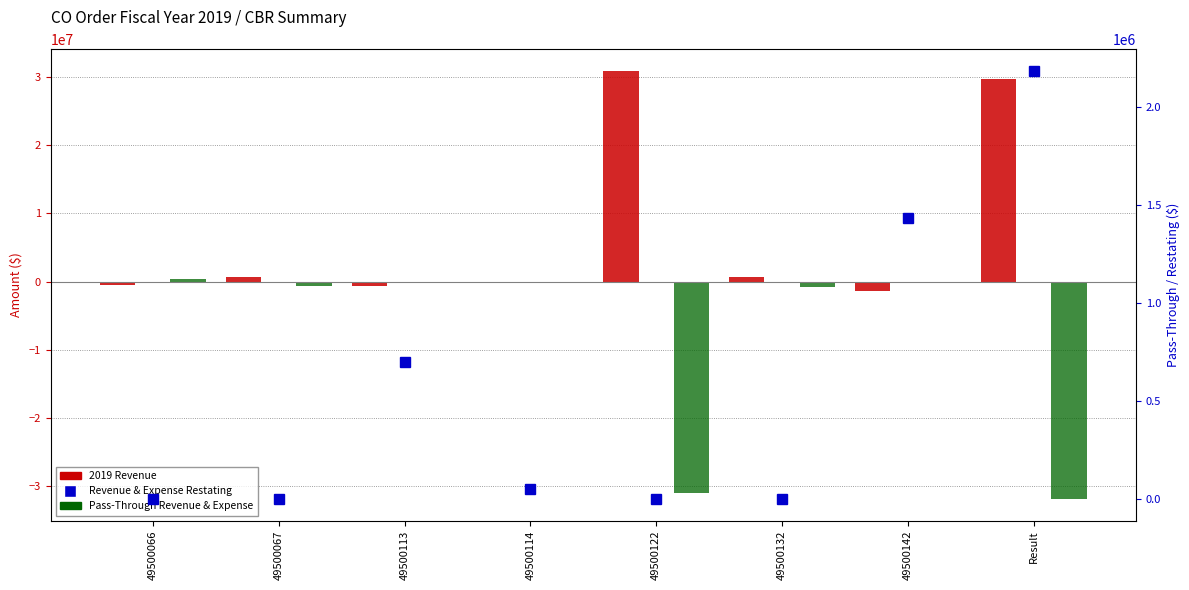

Reading left to right, transcribe all the data shown in this chart.

2019 Revenue: 49500066=-462149.7	49500067=697660.8	49500113=-699178.9	49500114=-51706.0	49500122=30936370.8	49500132=750885.0	49500142=-1435291.5	Result=29736590.4
Pass-Through Revenue & Expense: 49500066=462149.7	49500067=-697660.8	49500113=0.0	49500114=0.0	49500122=-30936370.8	49500132=-750885.0	49500142=0.0	Result=-31922766.9
Revenue & Expense Restating: 49500066=0.0	49500067=0.0	49500113=699178.9	49500114=51706.0	49500122=0.0	49500132=0.0	49500142=1435291.5	Result=2186176.5